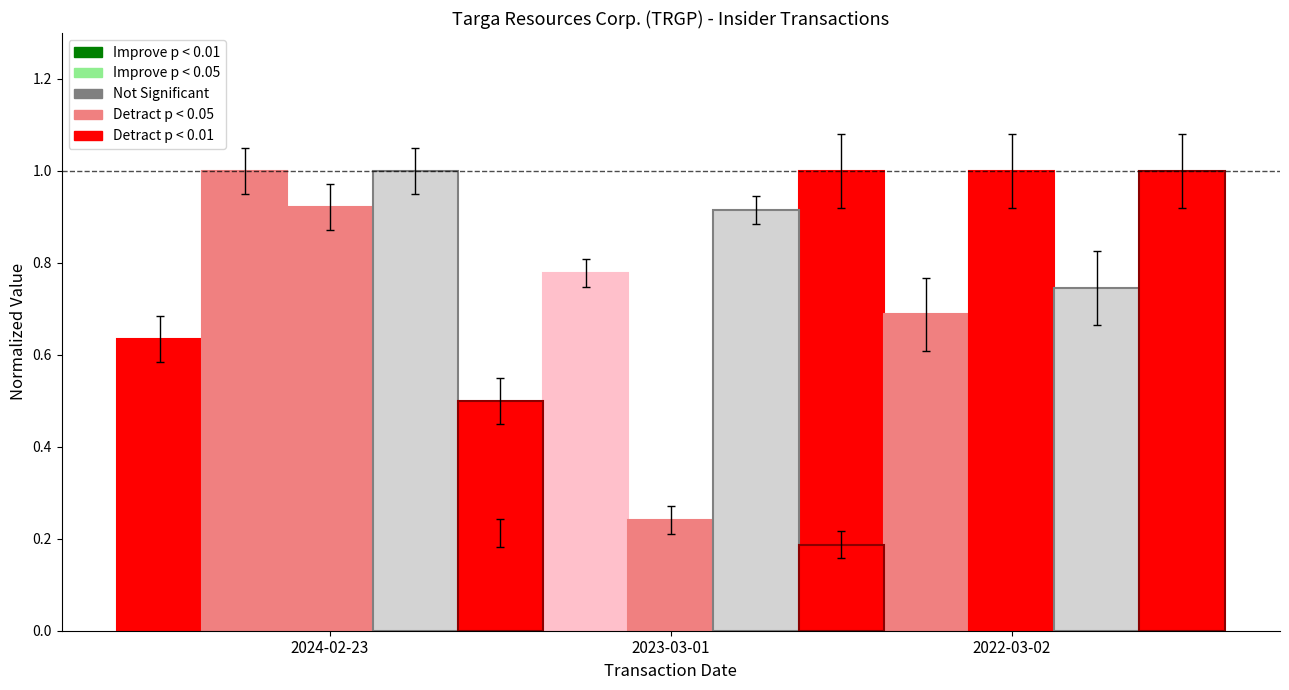

What is the total value across all series at 2023-03-01?

2.3